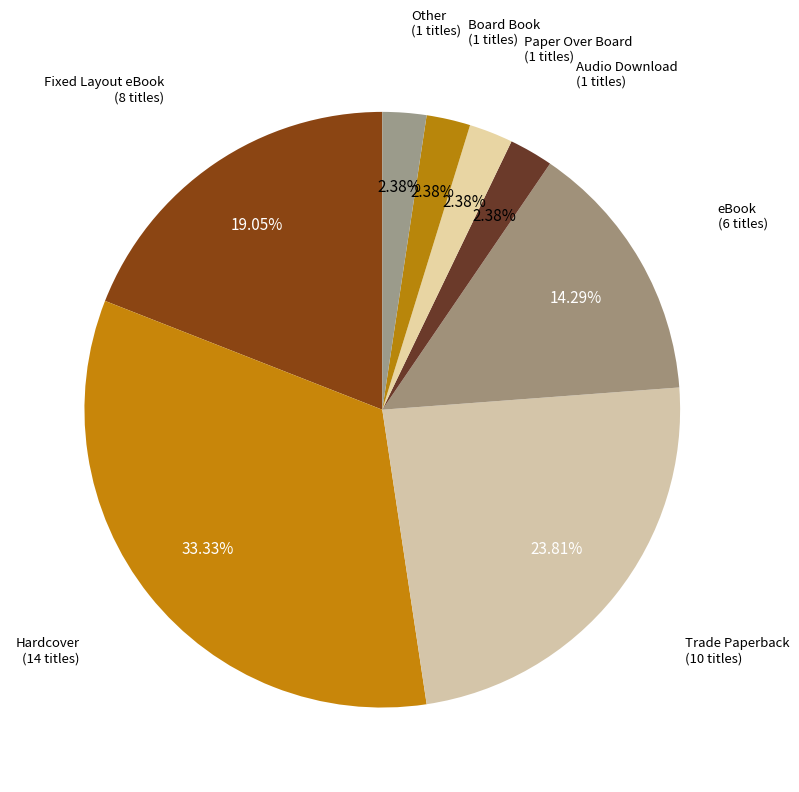

How many segments does this pie chart have?

8